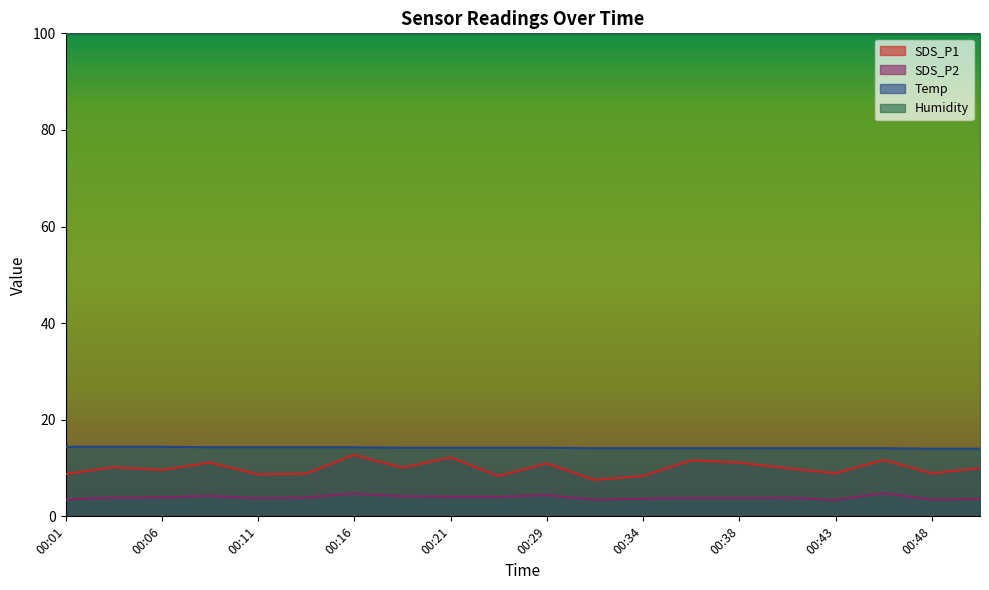

What is the minimum value shown in the chart?

3.4